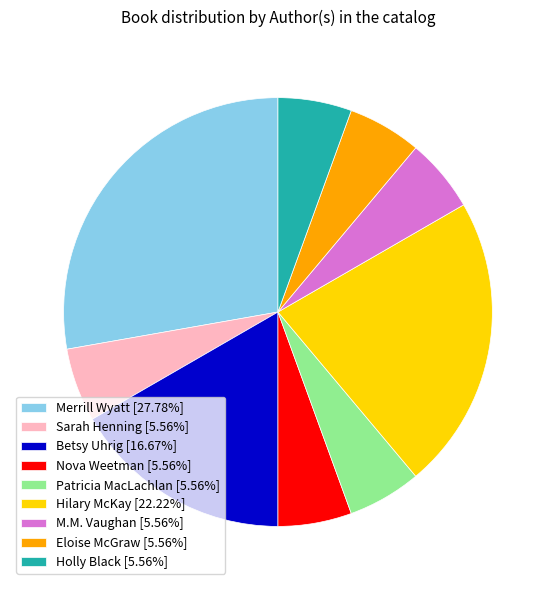

Is there a majority slice in this chart?

No